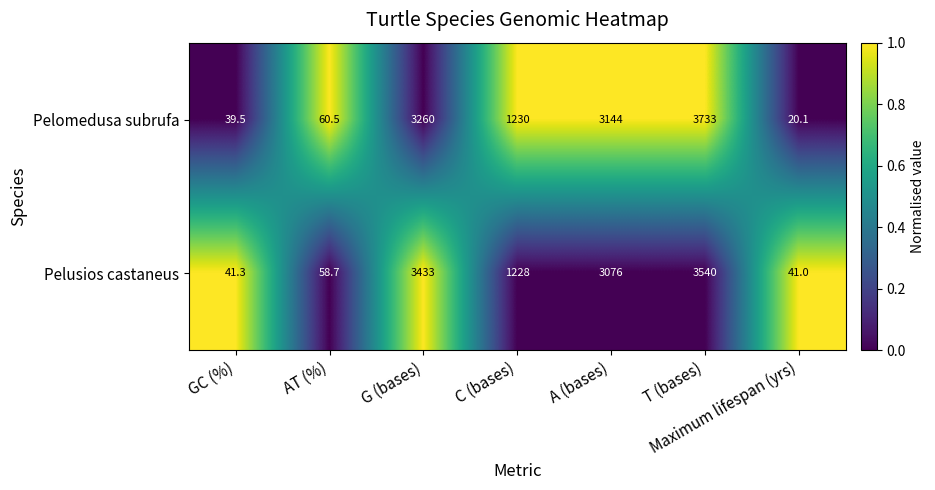

Rank the series at GC (%) from highest to lowest value.

Pelusios castaneus, Pelomedusa subrufa